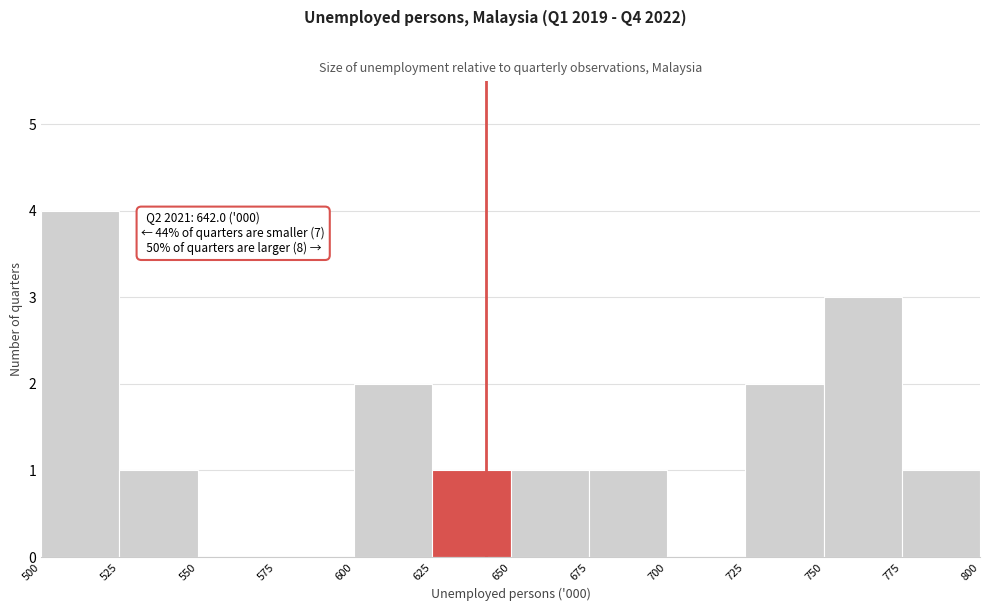

Over which range of the x-axis is the bar tallest?

500 to 525